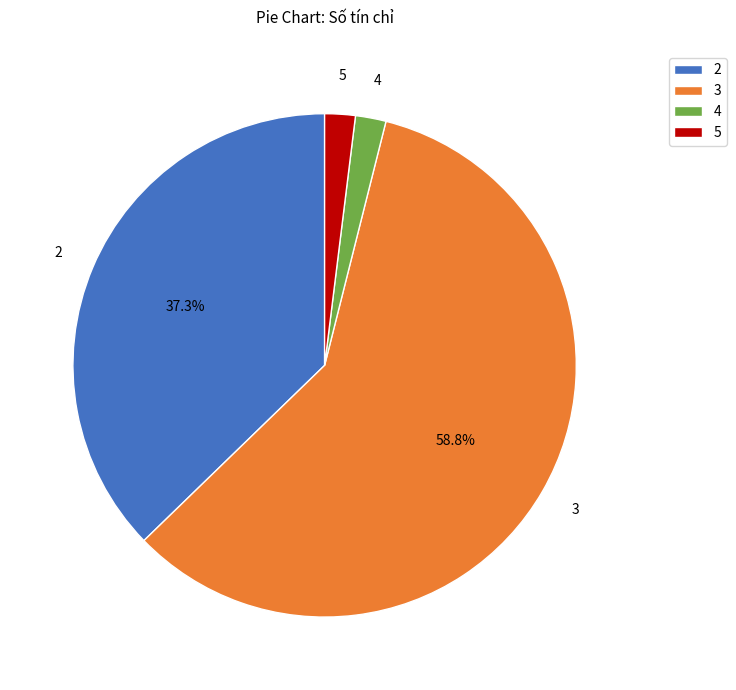

Which slice is the largest?

3